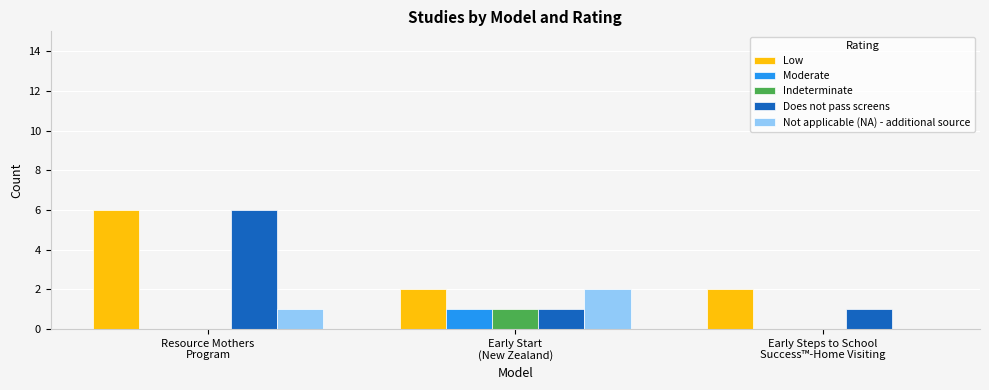

Are the bars horizontal?

No